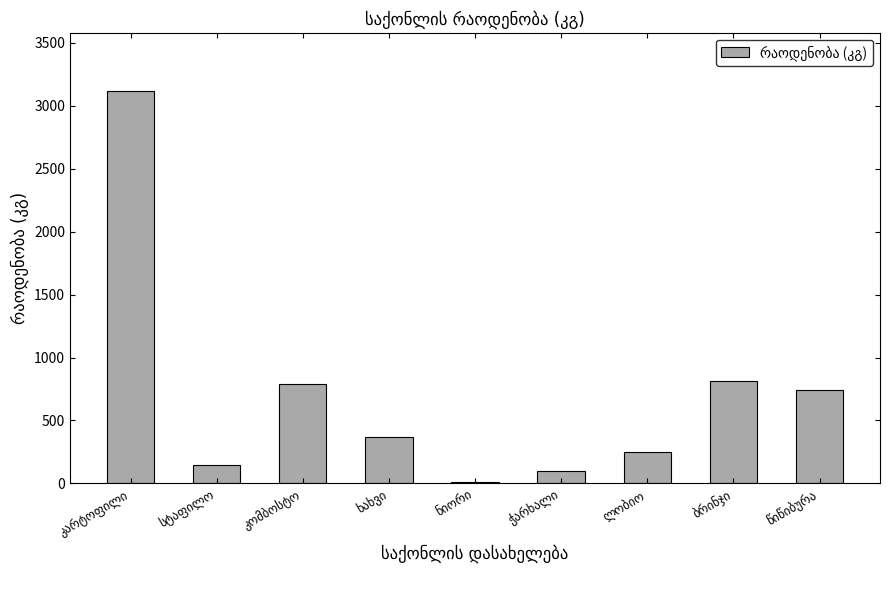

What is the maximum value shown in the chart?

3113